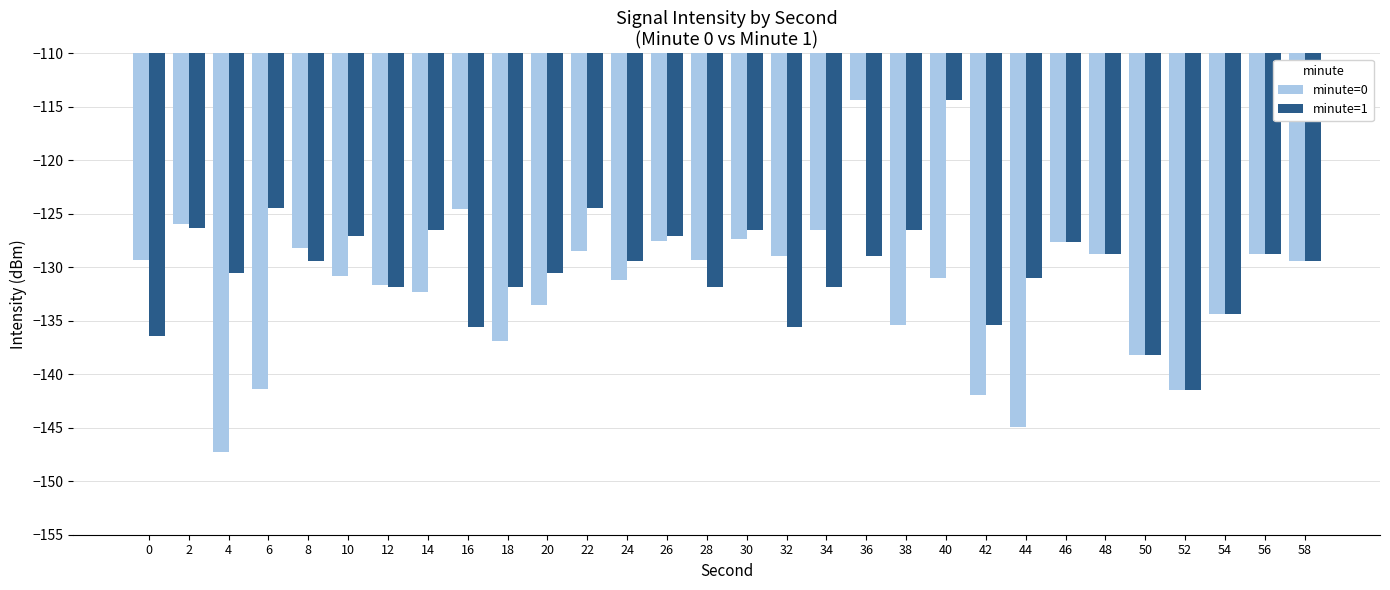

Count the number of data series in this chart.

2